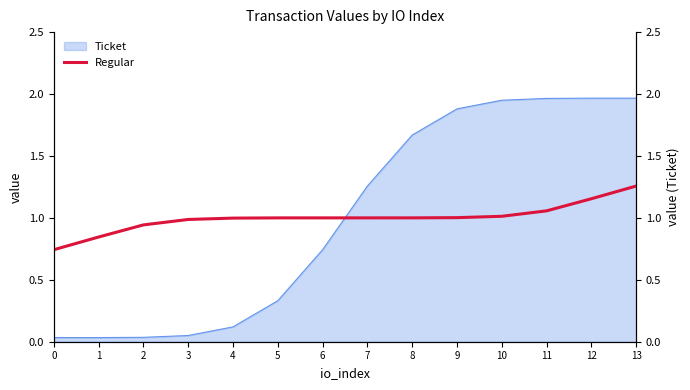

True or false: Ticket has a value of 1.3 at 11.

False